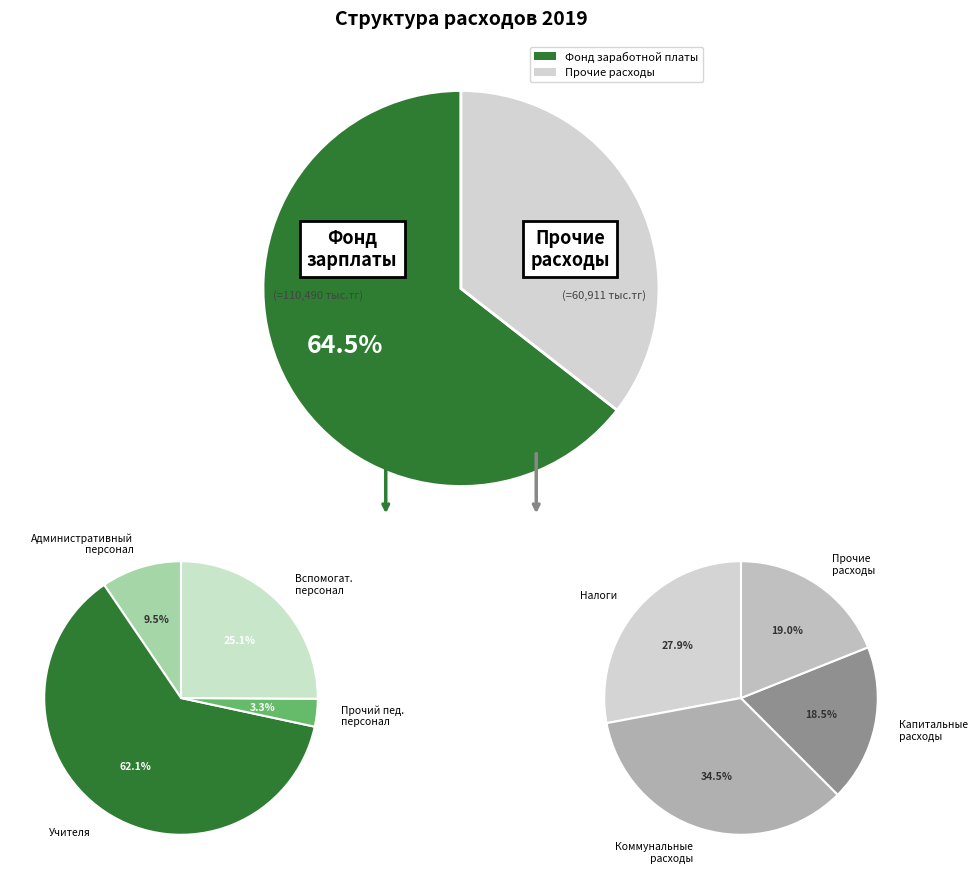

Is it true that Коммунальные расходы is 12% of the pie?

True